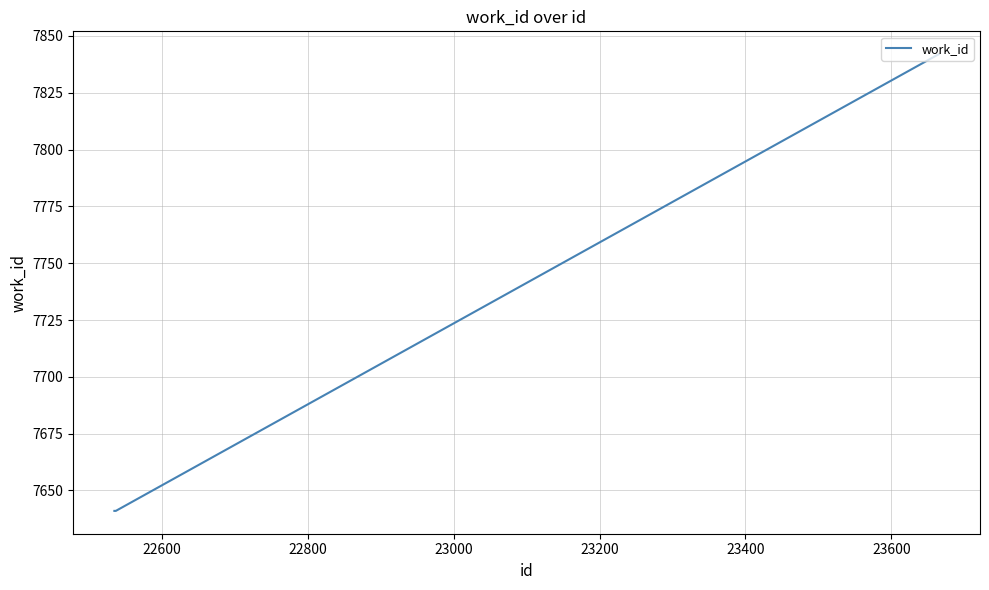

True or false: the data has more than 2 interior local peaks.

False